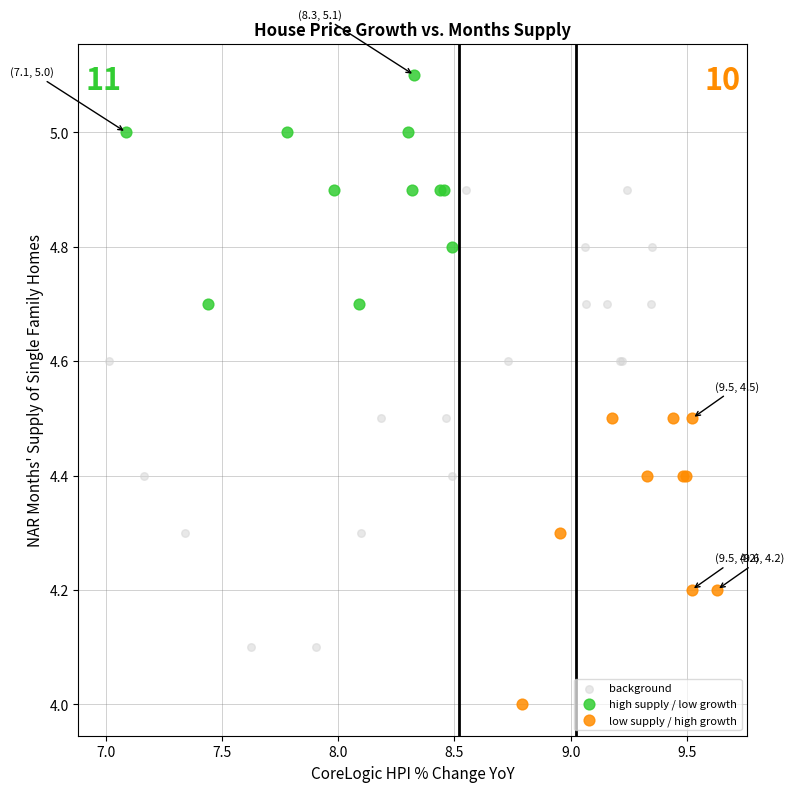

Which series contains the lowest Y value?

low supply / high growth